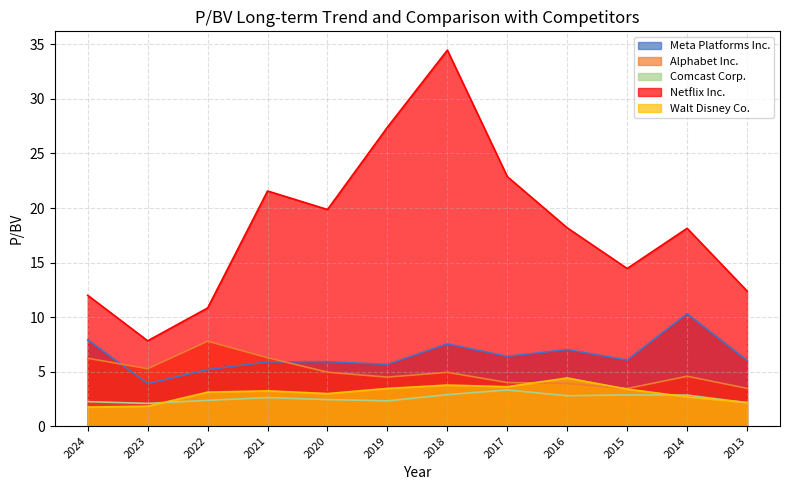

Where is the first local maximum for Comcast Corp.?

2021